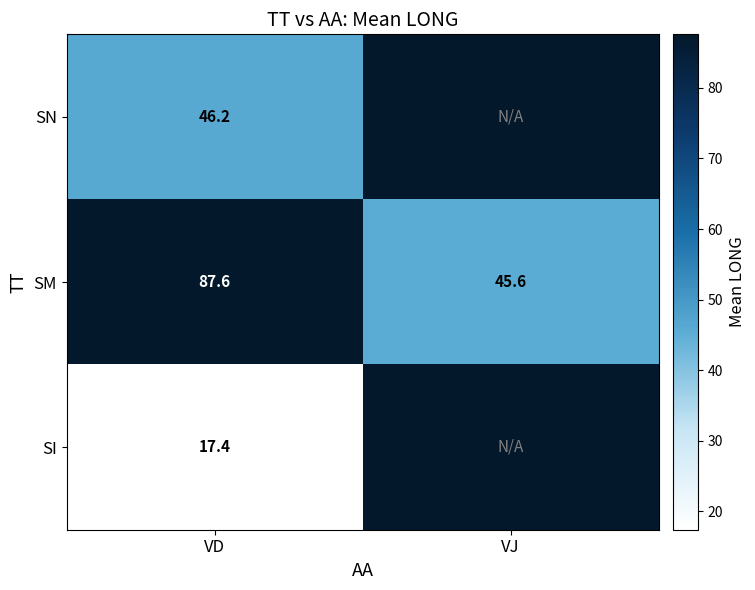

At which label does SM first exceed 87?

VD